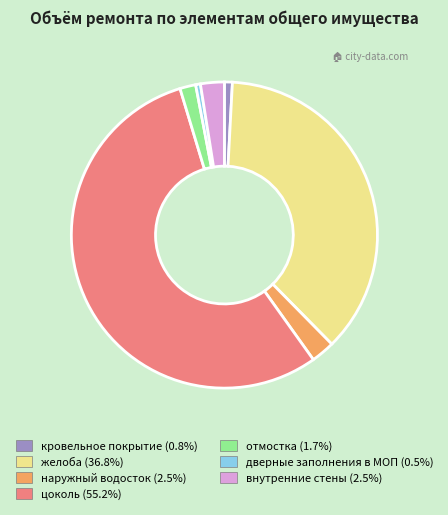

What is the largest slice in the pie chart?

цоколь